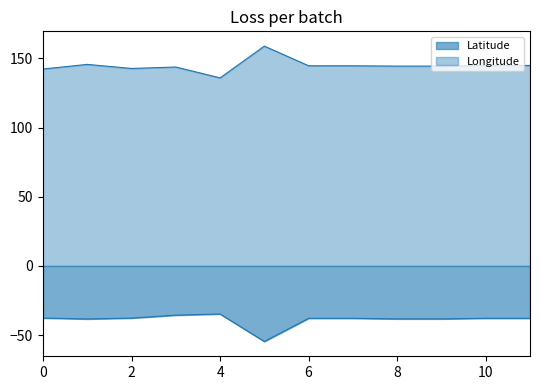

At how many categories does at least one series exceed 122?

12